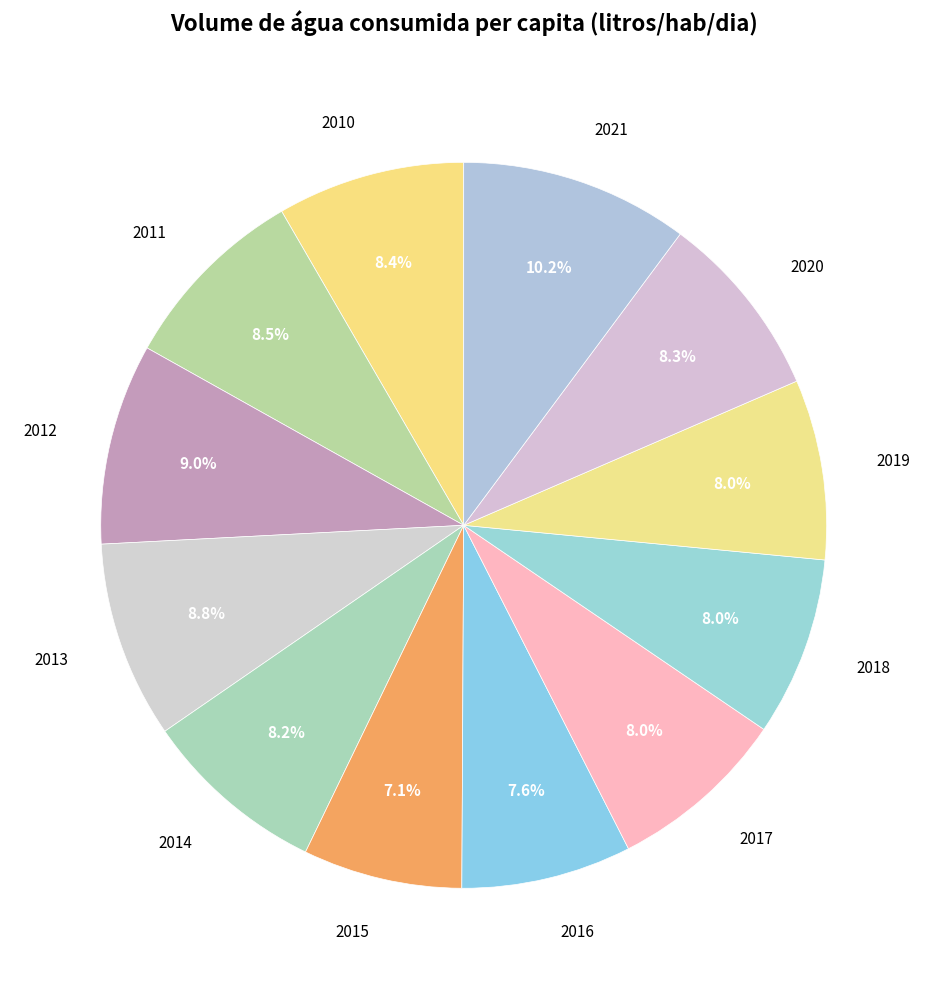

Which category has the biggest portion of the pie?

2021